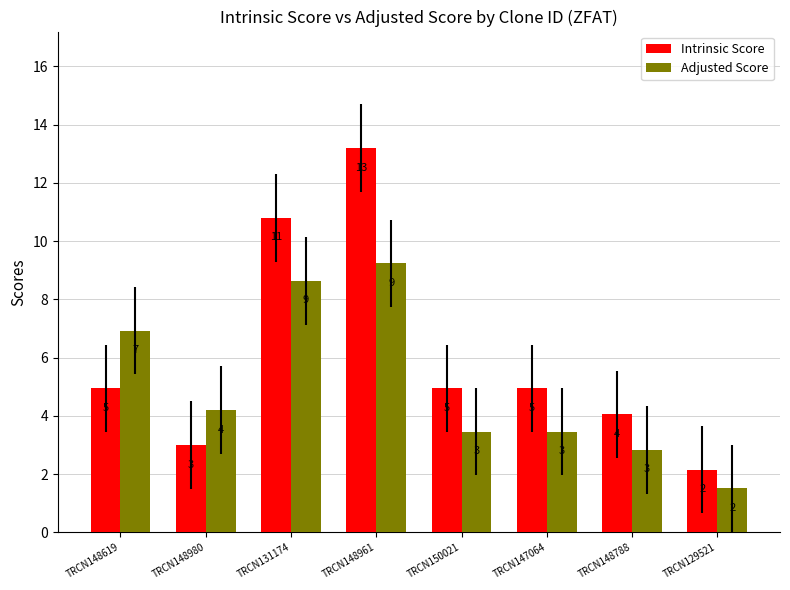

What is the difference between the Adjusted Score values at TRCN148980 and TRCN148961?

5.0